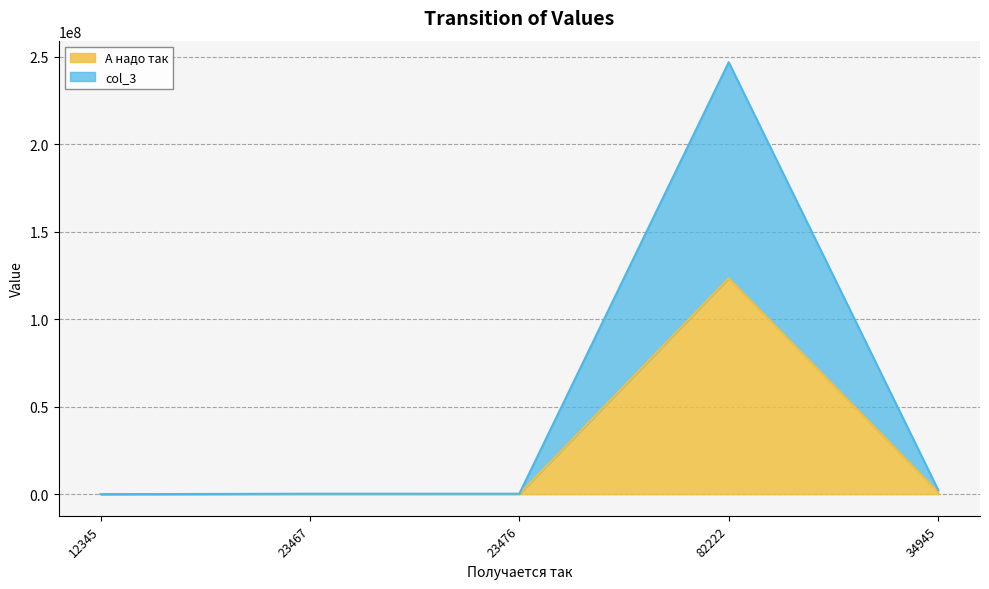

What is the difference between the col_3 values at 34945 and 23467?

2222956